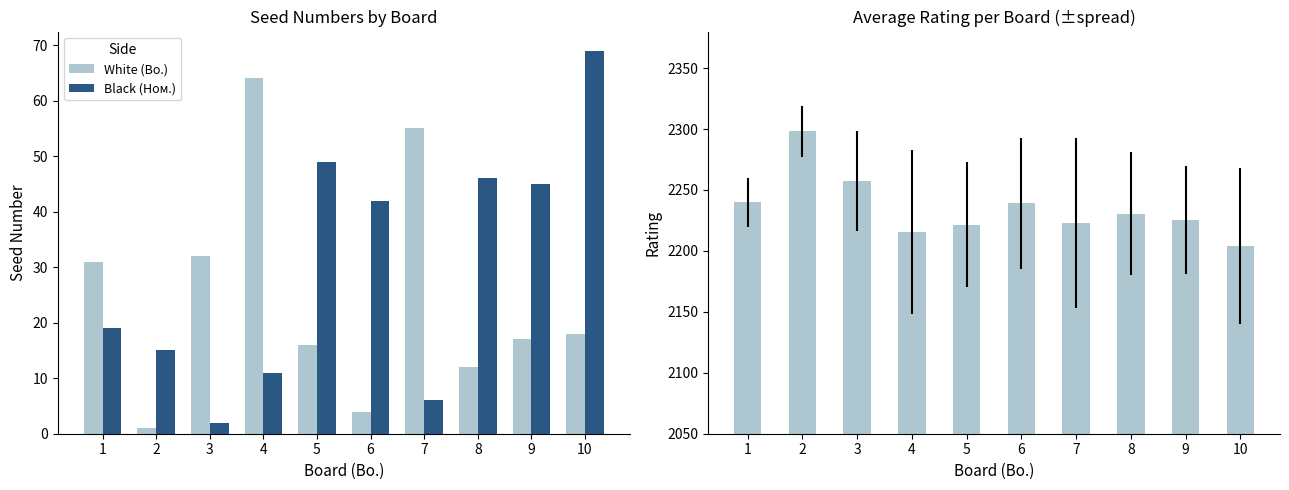

Rank the series by their maximum value, from lowest to highest.

White (Bo.), Black (Ном.), Avg Rating